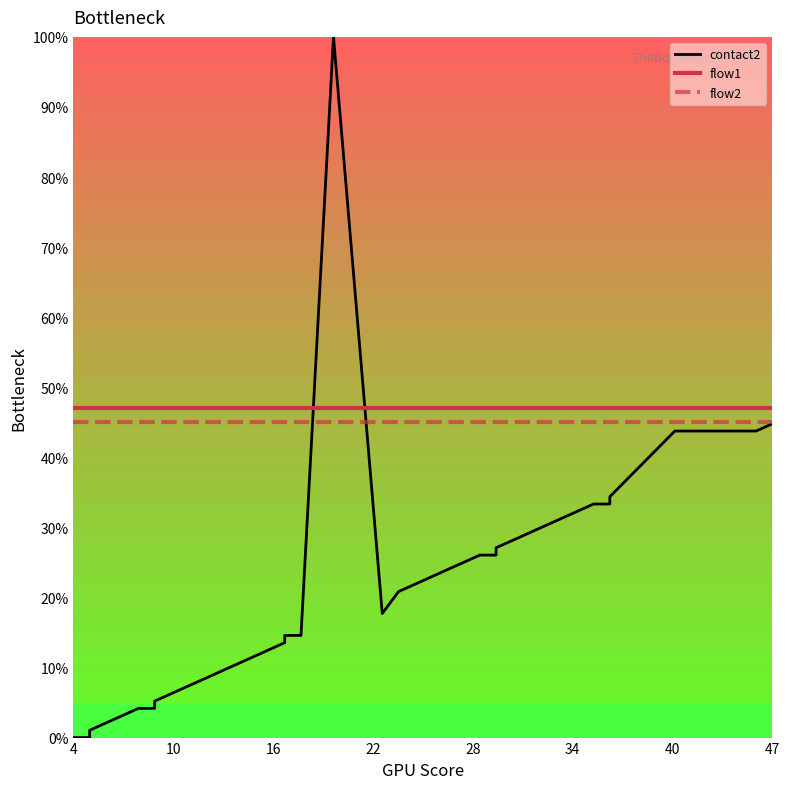

Which series ends up on top after the final intersection of flow1 and contact2?

flow1